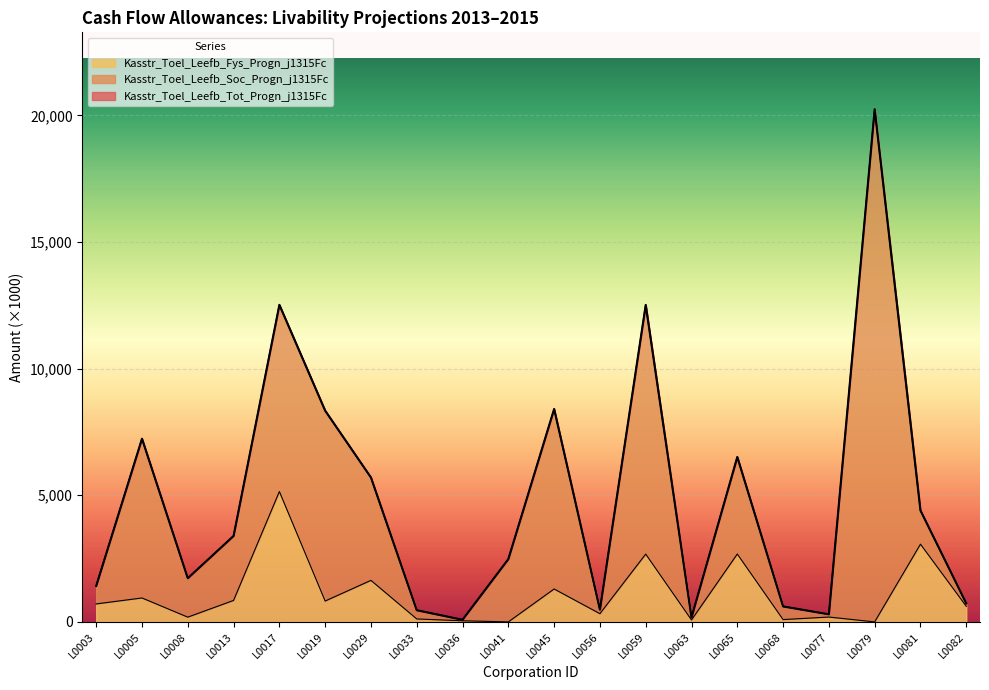

At which label is Kasstr_Toel_Leefb_Tot_Progn_j1315Fc closest to 10165?

L0045